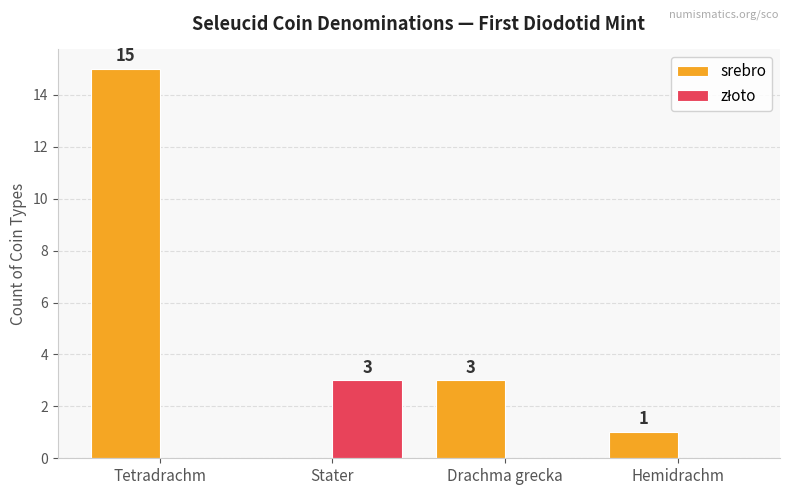

At which label does srebro reach its peak?

Tetradrachm